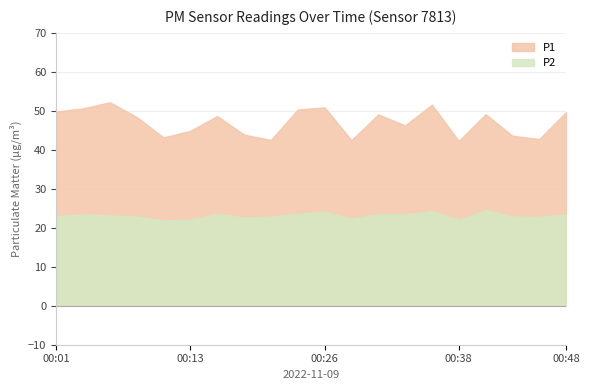

Which has a higher value, 00:41 or 00:03?

00:03